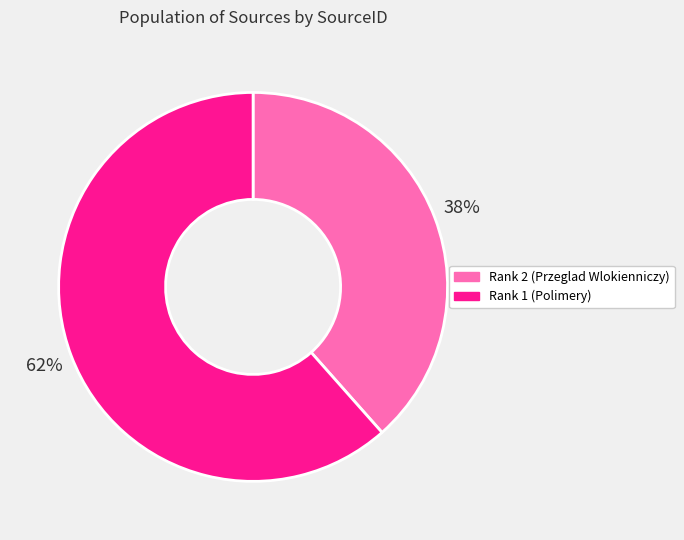

Does any single category account for the majority?

Yes